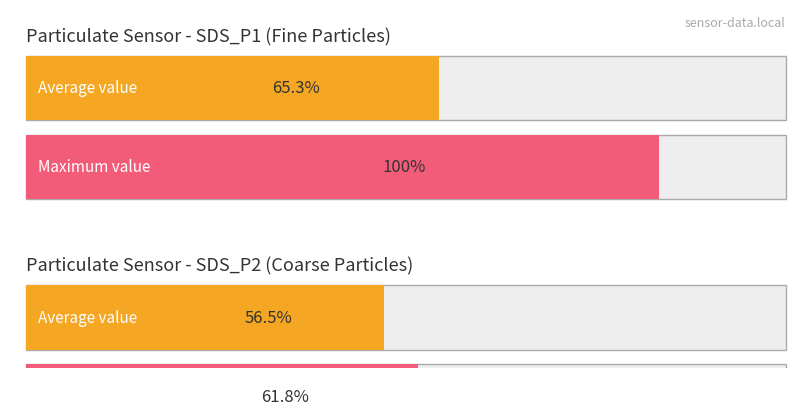

List the series in order of their peak value, lowest first.

SDS_P2, SDS_P1